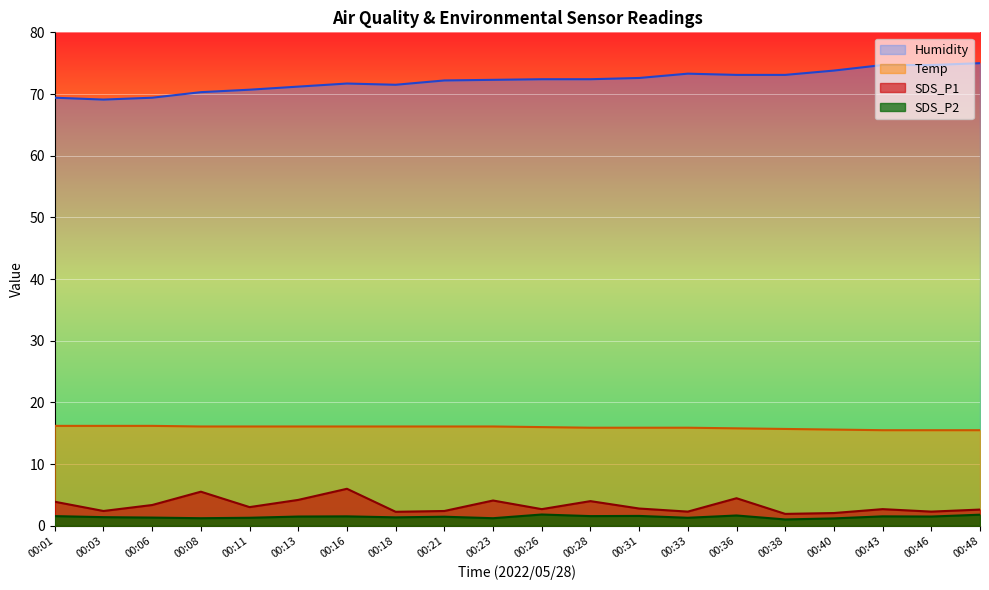

What is the total value across all series at 00:28?

93.9